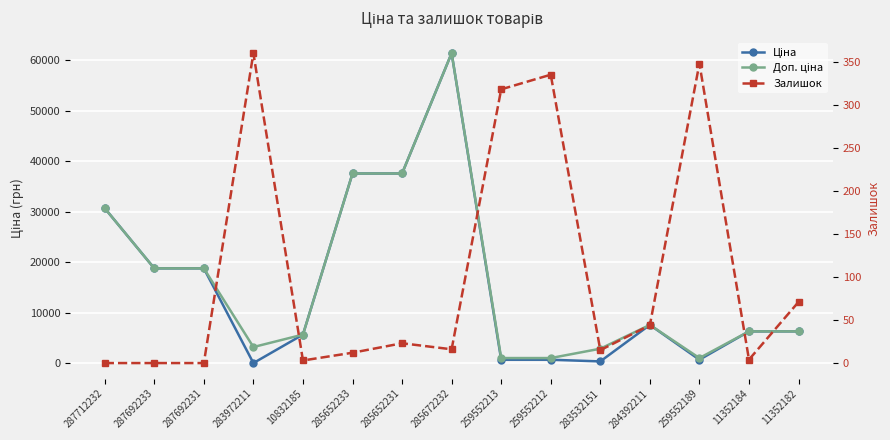

Which category has the lowest value in the Ціна series?

283972211